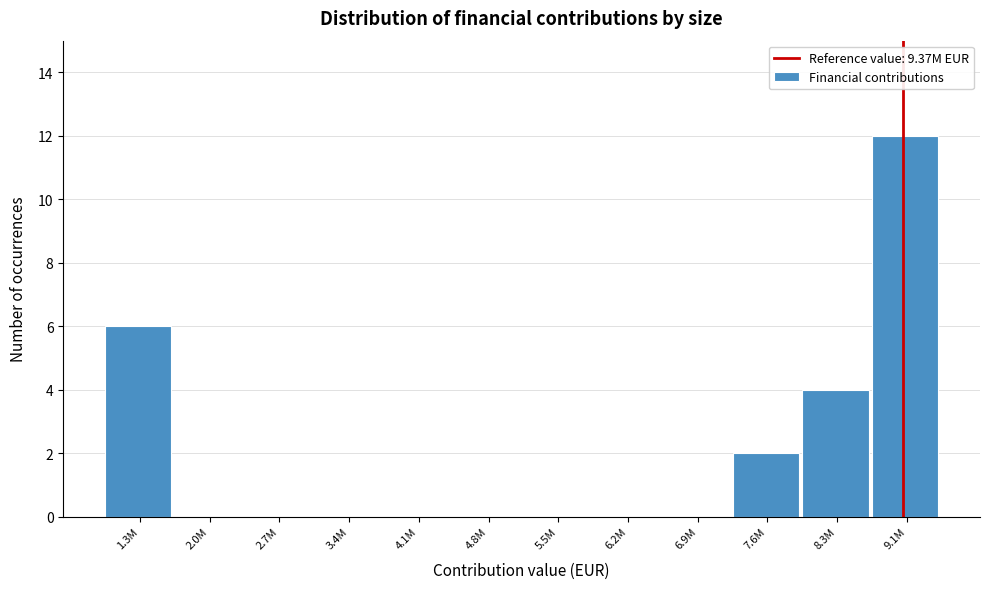

Reading left to right, list all the values displayed in this chart.

1.3M=6	2.0M=0	2.7M=0	3.4M=0	4.1M=0	4.8M=0	5.5M=0	6.2M=0	6.9M=0	7.6M=2	8.3M=4	9.1M=12